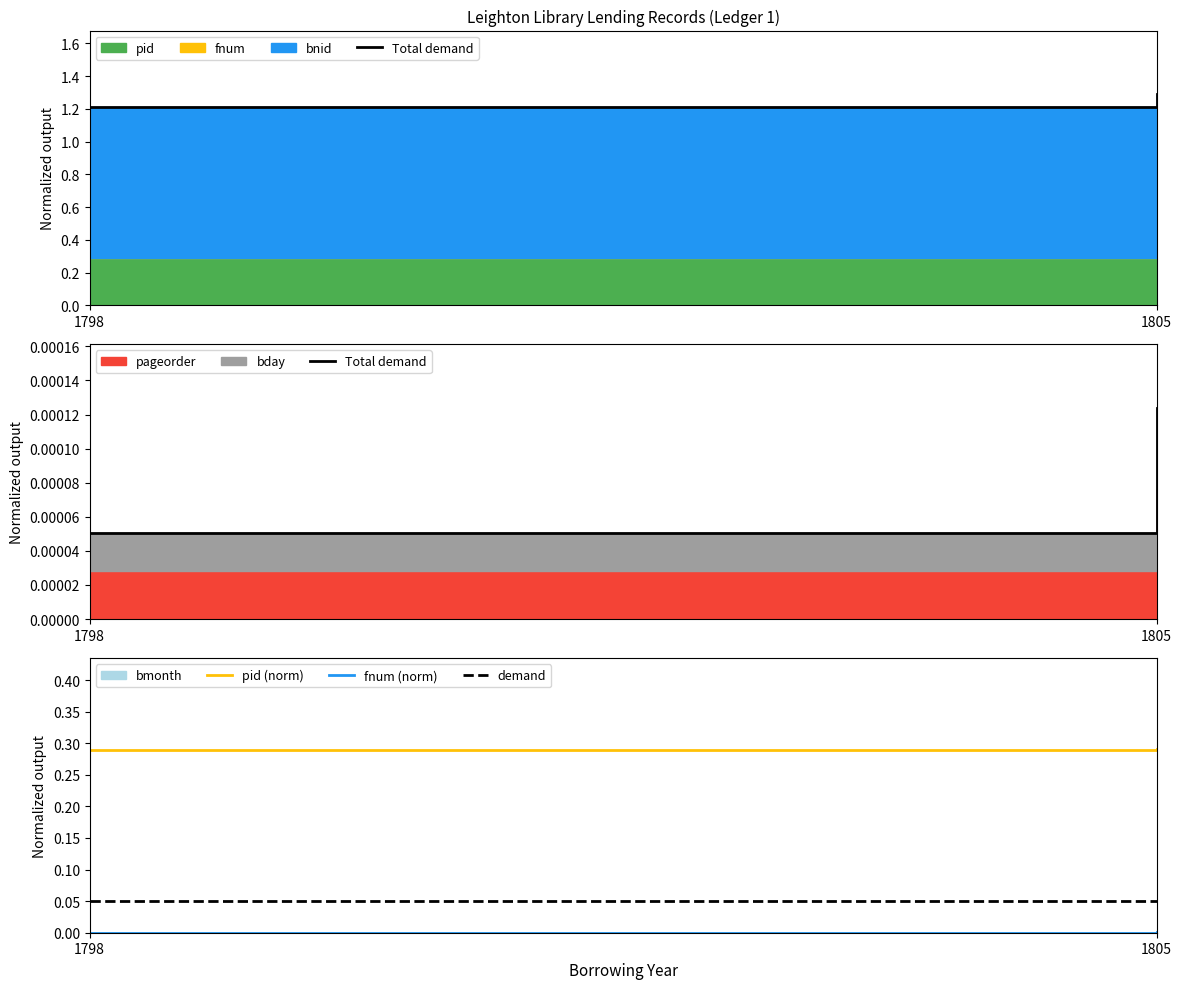

Reading right to left, what are all the values shown in this chart?

Total demand: 0.0	0.0
pid (norm): 0.3	0.3
fnum (norm): 0.0	0.0
demand: 0.1	0.1